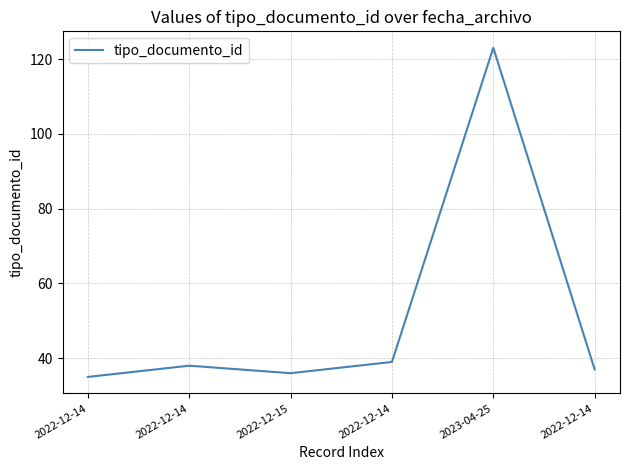

What is the change in value from 2022-12-14 to 2023-04-25?

+85